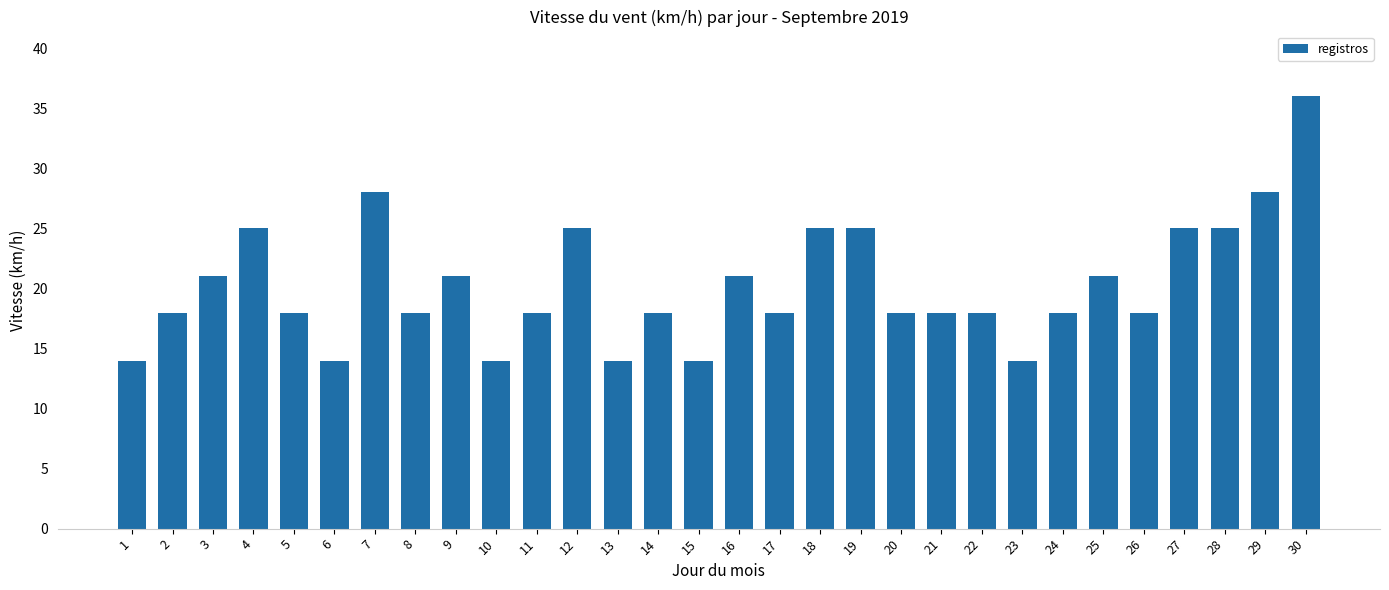

What is the minimum value shown in the chart?

14